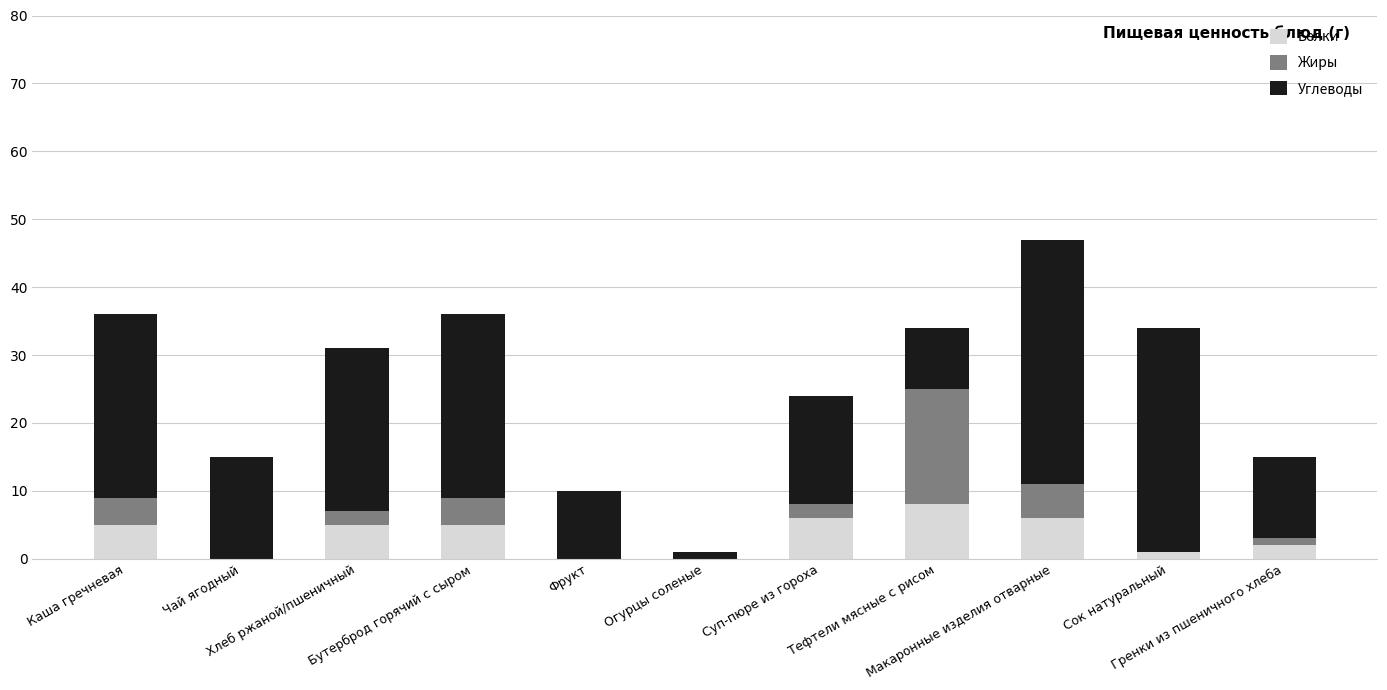

Are the bars horizontal?

No